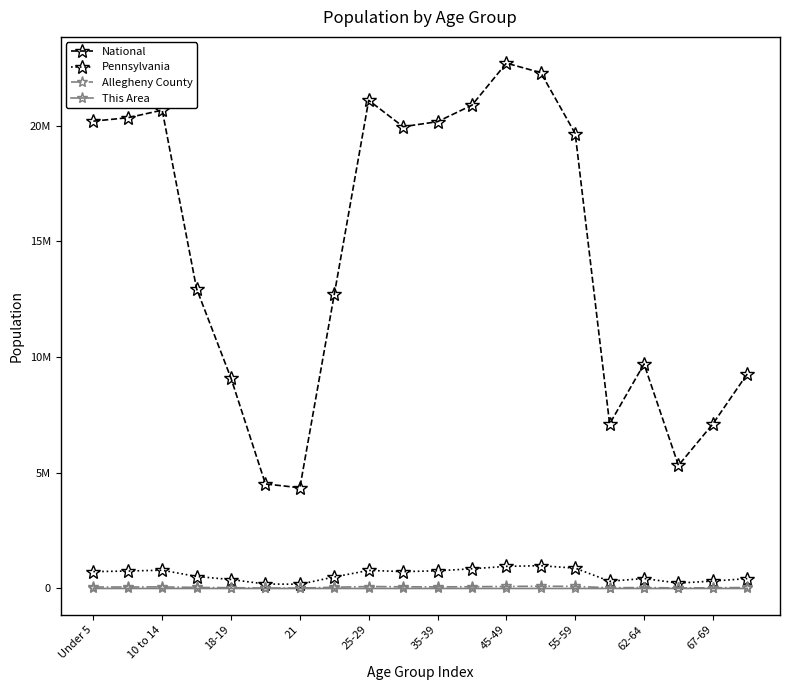

Which series has the largest total across all categories?

National